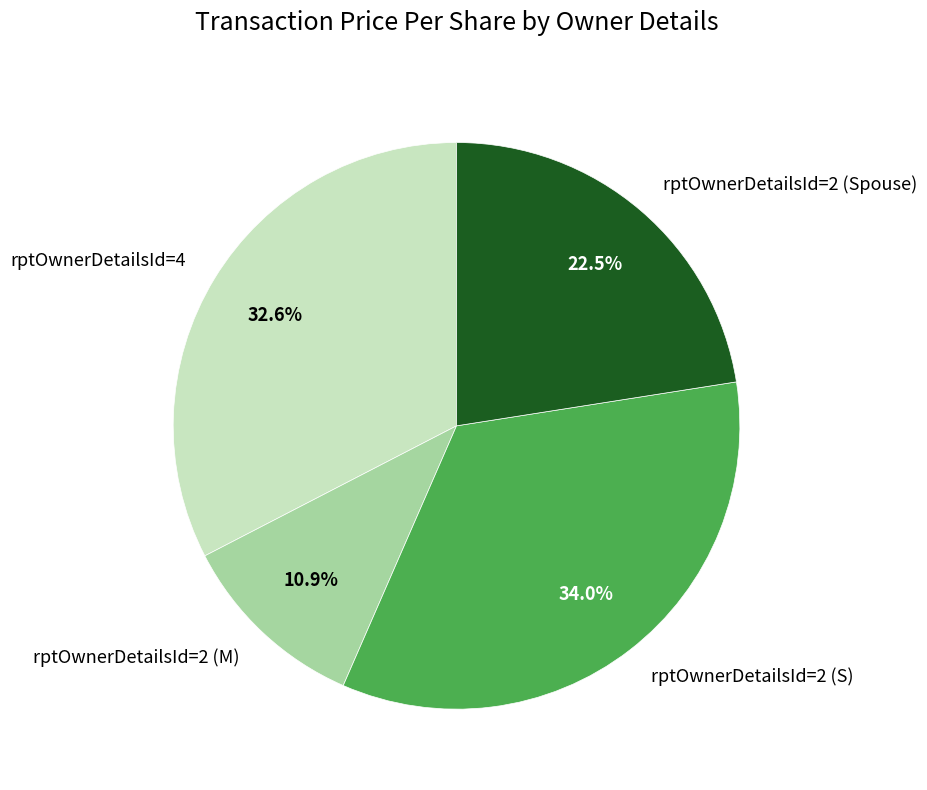

Is there a majority slice in this chart?

No